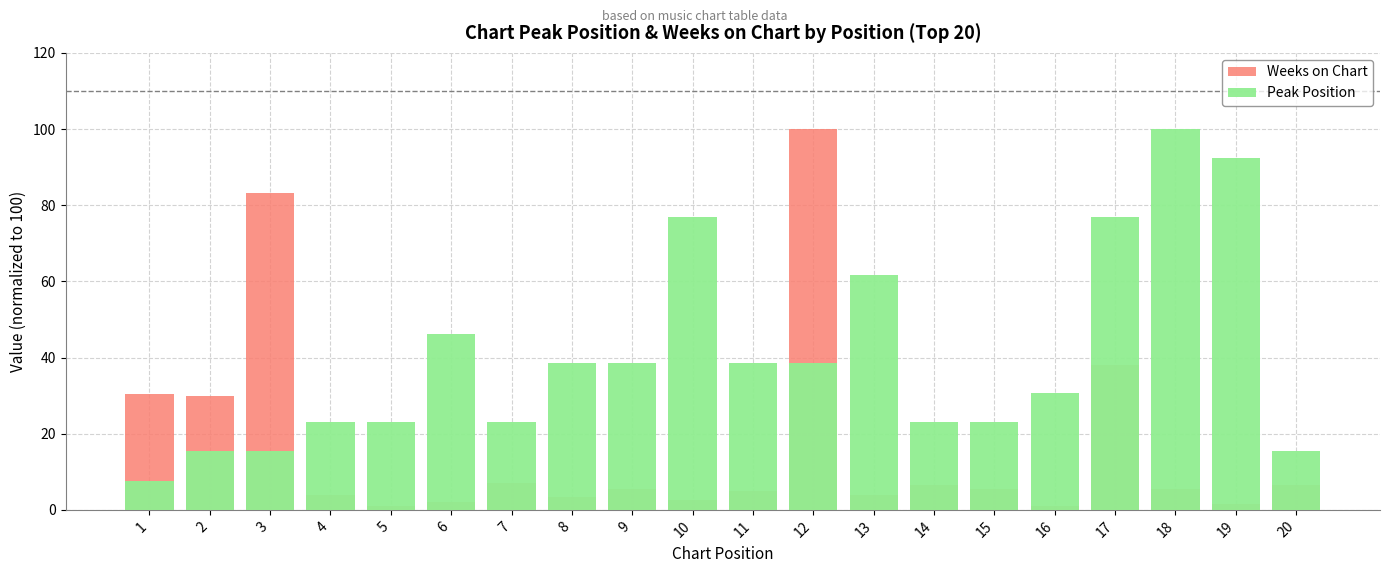

What are all the series names shown in the legend?

Weeks on Chart, Peak Position